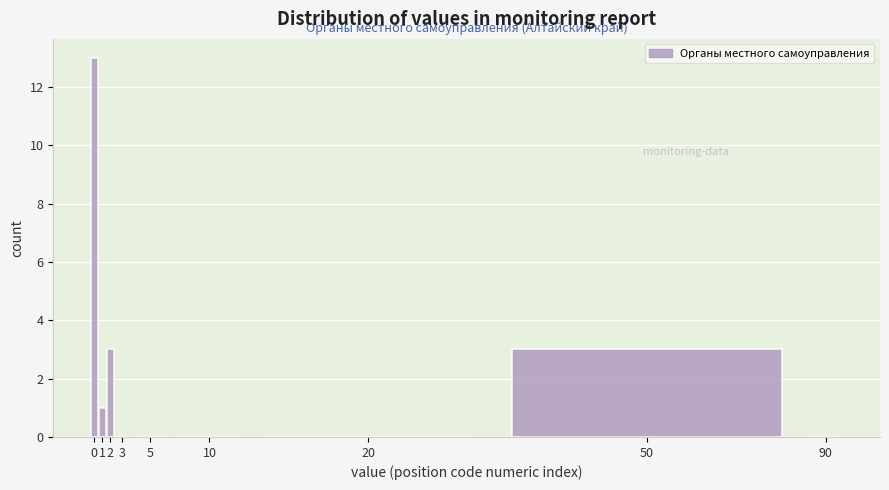

Reading right to left, list all the values displayed in this chart.

90=0	50=3	20=0	10=0	5=0	3=0	2=3	1=1	0=13